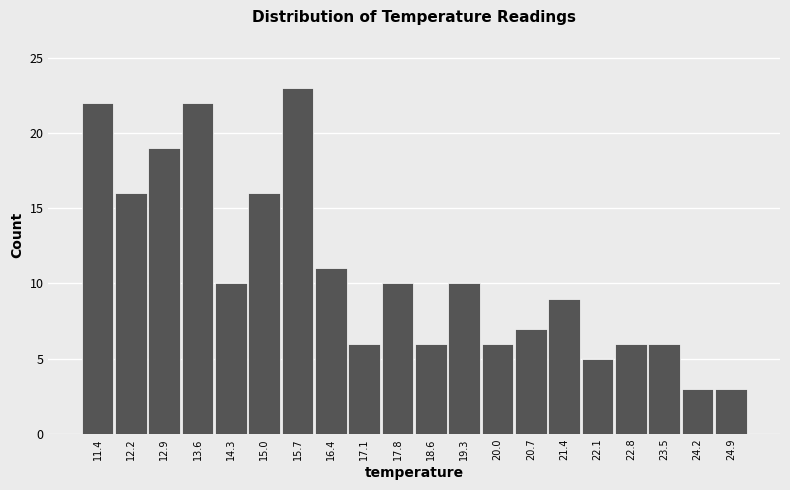

Over which range of the x-axis is the bar tallest?

15.4 to 16.1